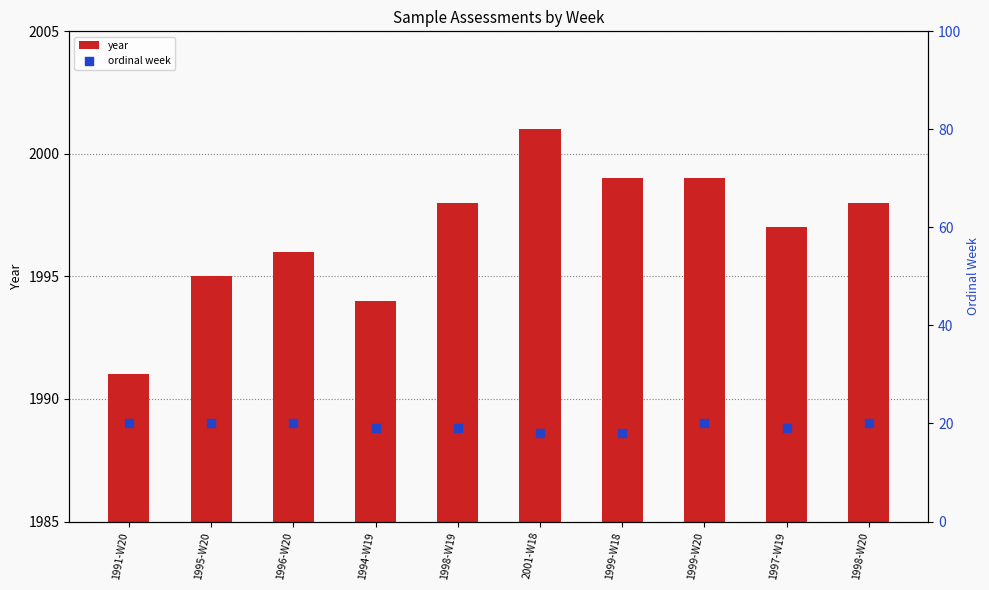

At which category is the sum across all series the highest?

2001-W18